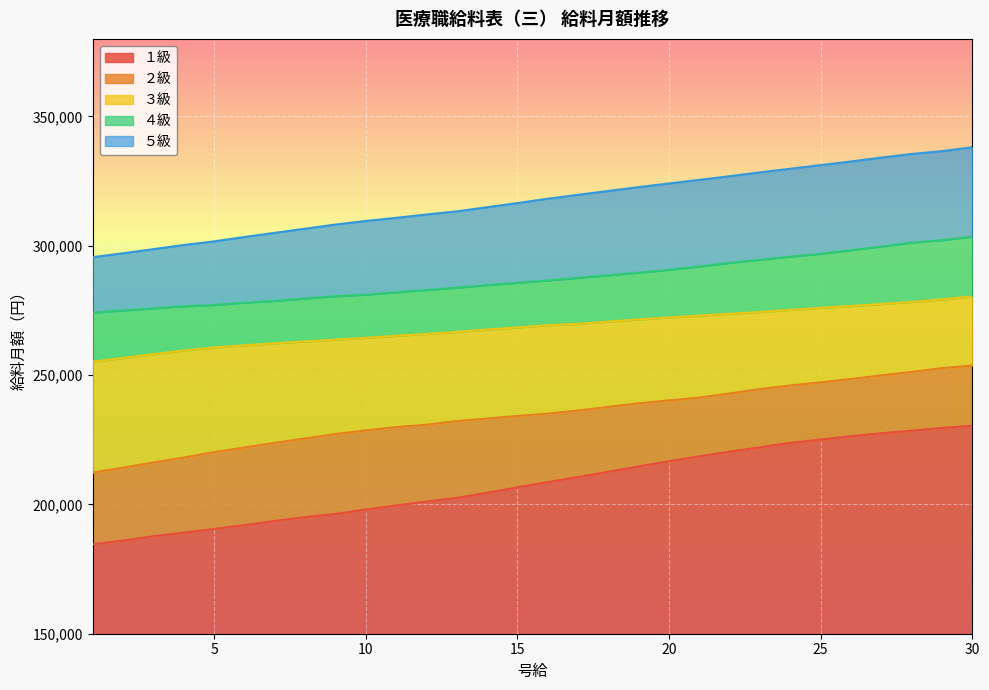

List the series in order of their overall mean, highest first.

５級, ４級, ３級, ２級, １級